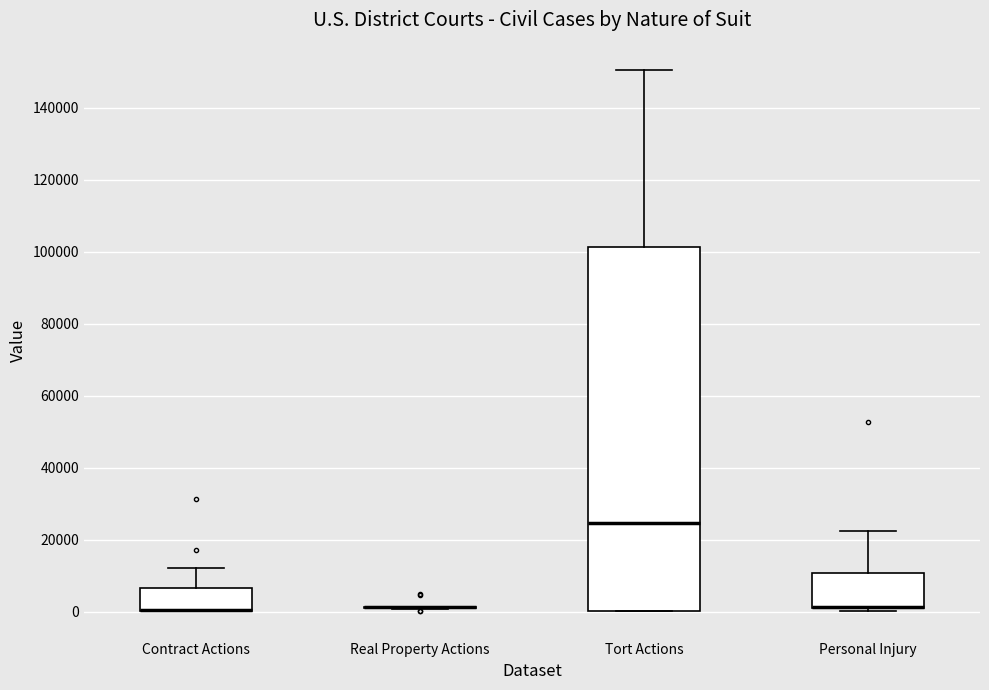

Reading left to right, transcribe this box plot: for each box, give where its median line is, the range the box spans, and where its two whiskers end, as read against the y-axis. The values are not printed on the chart, so give them approximately, as read against the axis.

Contract Actions: median 0 (drawn on the box's lower edge), box 0 to 6000, whiskers 0 to 12000
Real Property Actions: box collapsed to a line at 2000, whiskers 0 to 2000
Tort Actions: median 24000, box 0 to 102000, whiskers 0 to 150000
Personal Injury: median 2000 (drawn on the box's lower edge), box 0 to 10000, whiskers 0 (just below the box's lower edge) to 22000